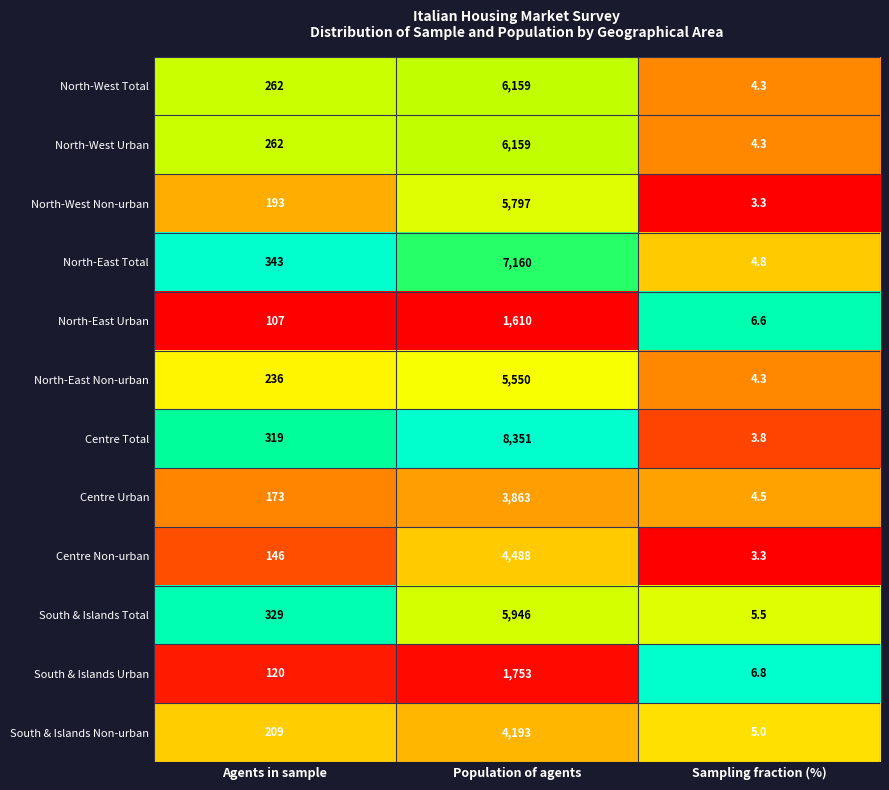

The Centre Total series shows 2.5 at Sampling fraction (%). True or false?

False